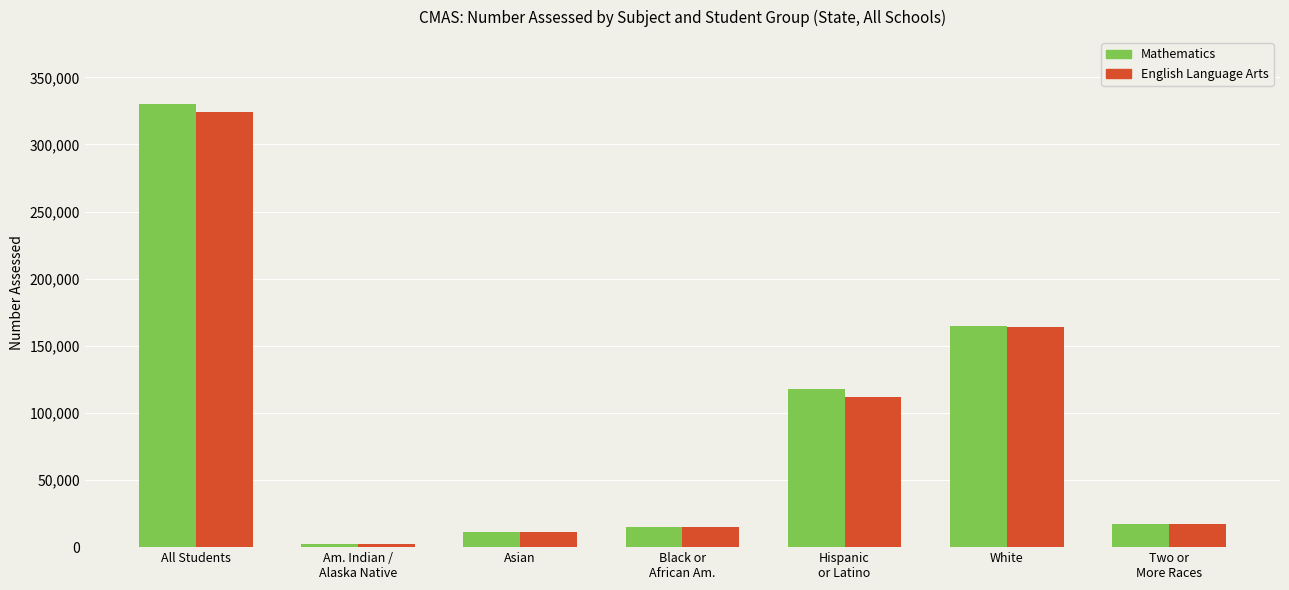

What is the maximum value for Mathematics?

330145